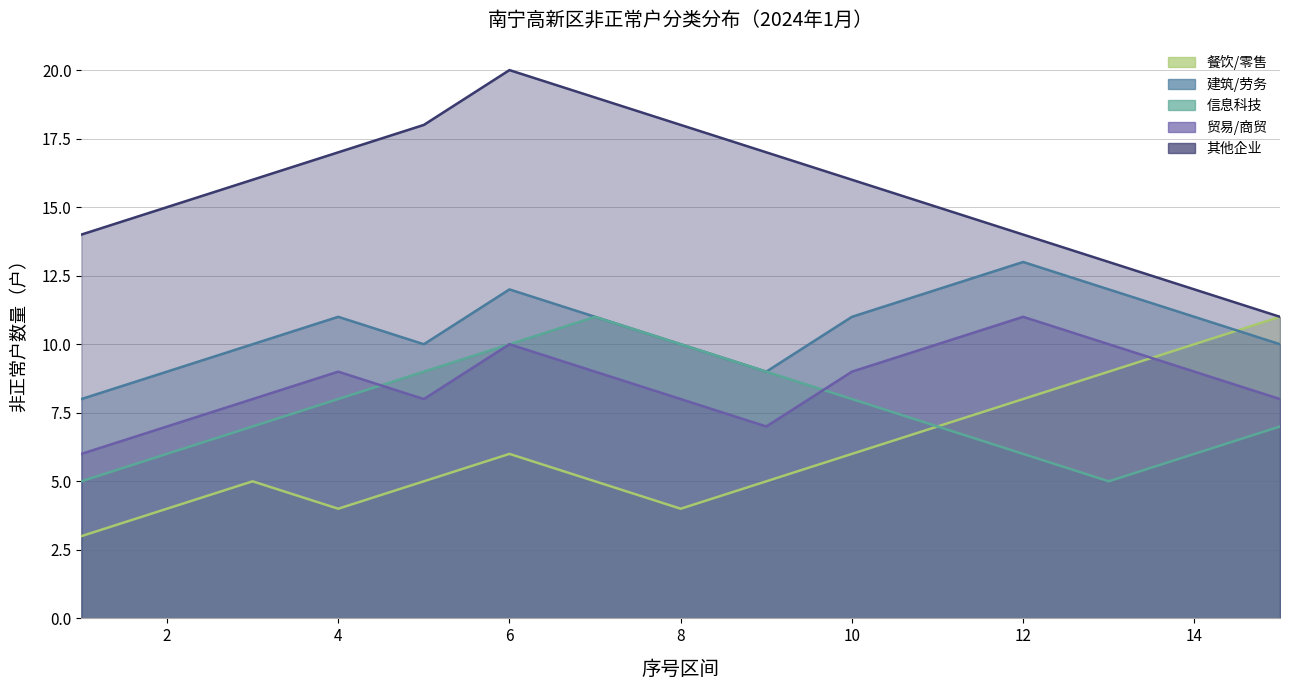

What is the greatest value displayed?

20